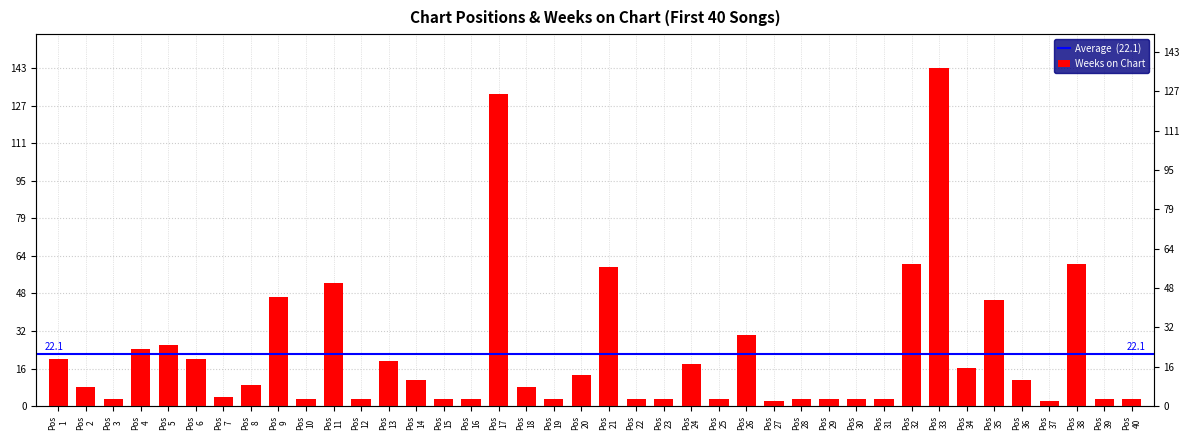

Between Pos 29 and Pos 11, which is larger?

Pos 11